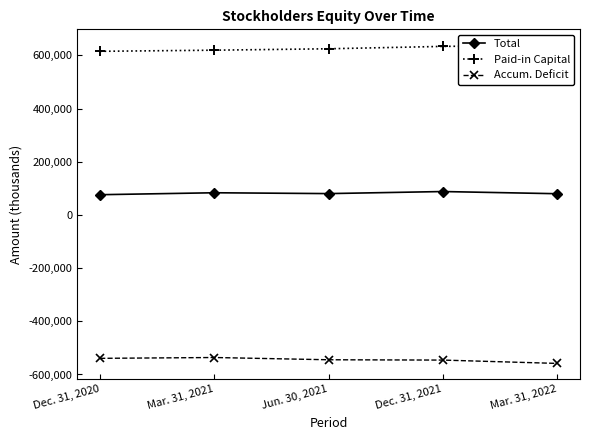

True or false: Accum. Deficit and Total cross at least once.

False